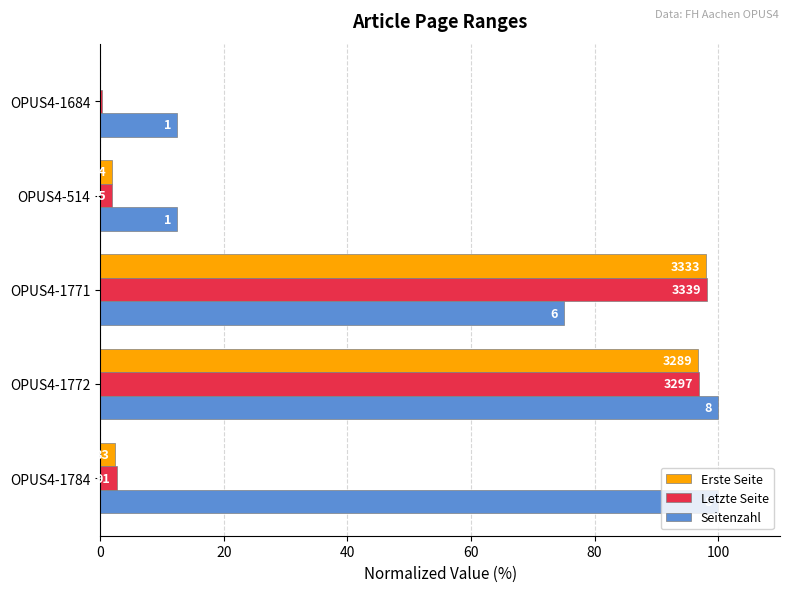

What are all the series names shown in the legend?

Erste Seite, Letzte Seite, Seitenzahl